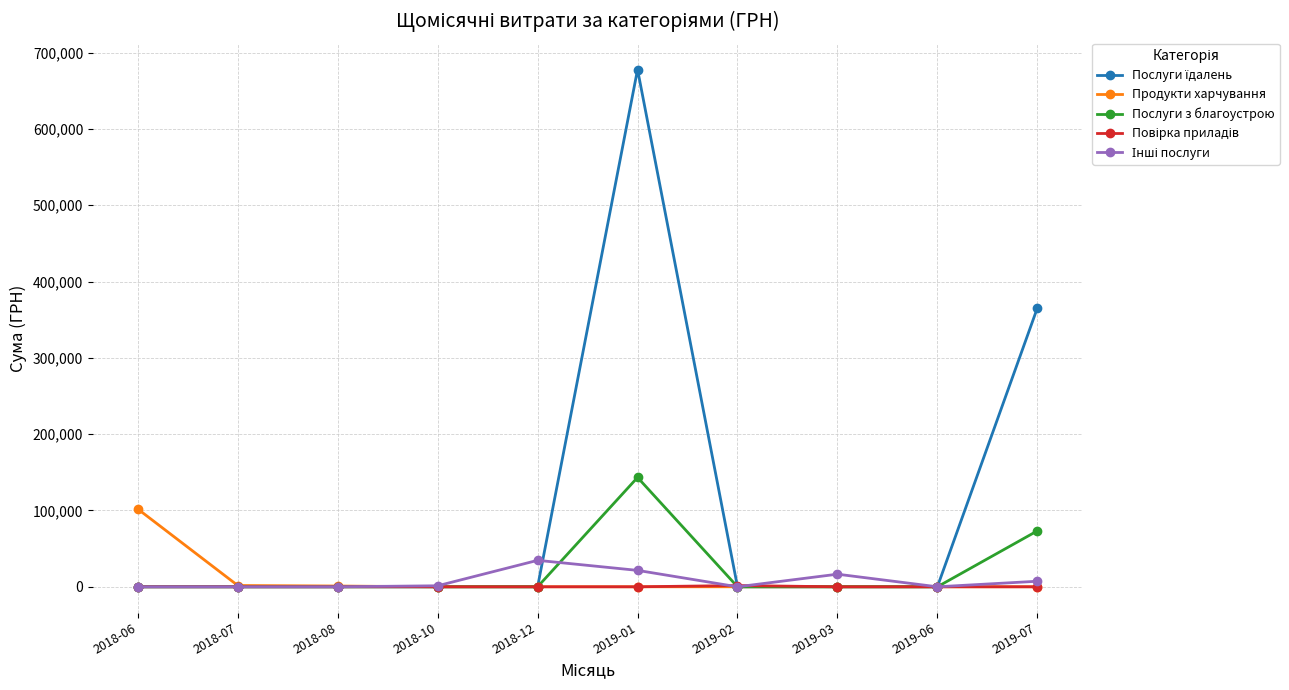

Which category has the highest value in the Продукти харчування series?

2018-06